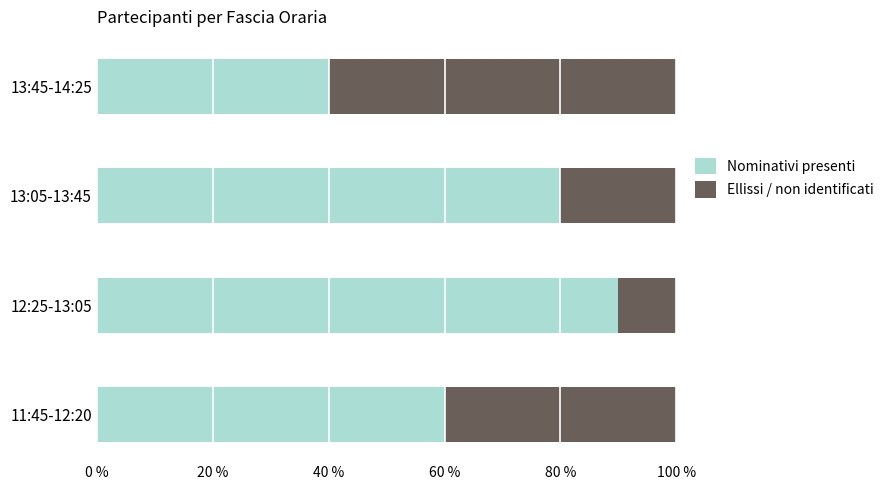

What is the maximum value for Nominativi presenti?

90